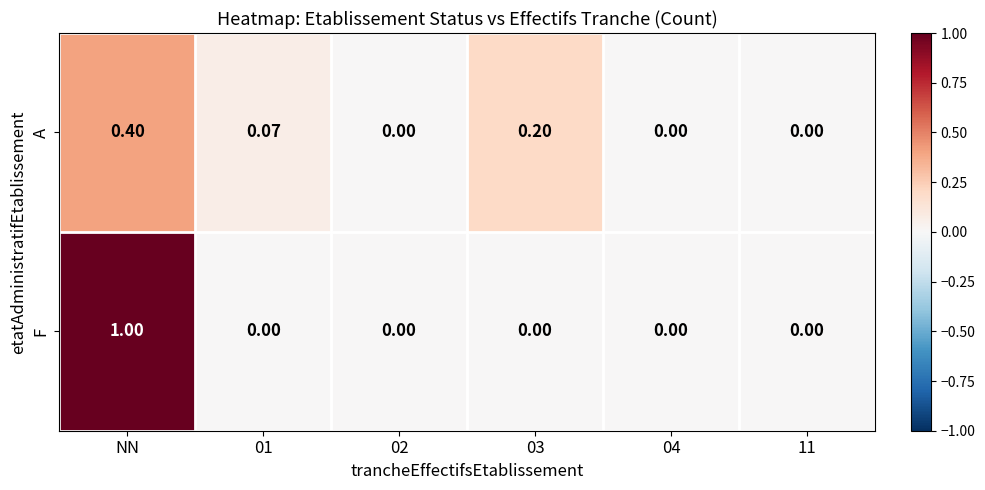

Rank the series by their average value, from highest to lowest.

F, A